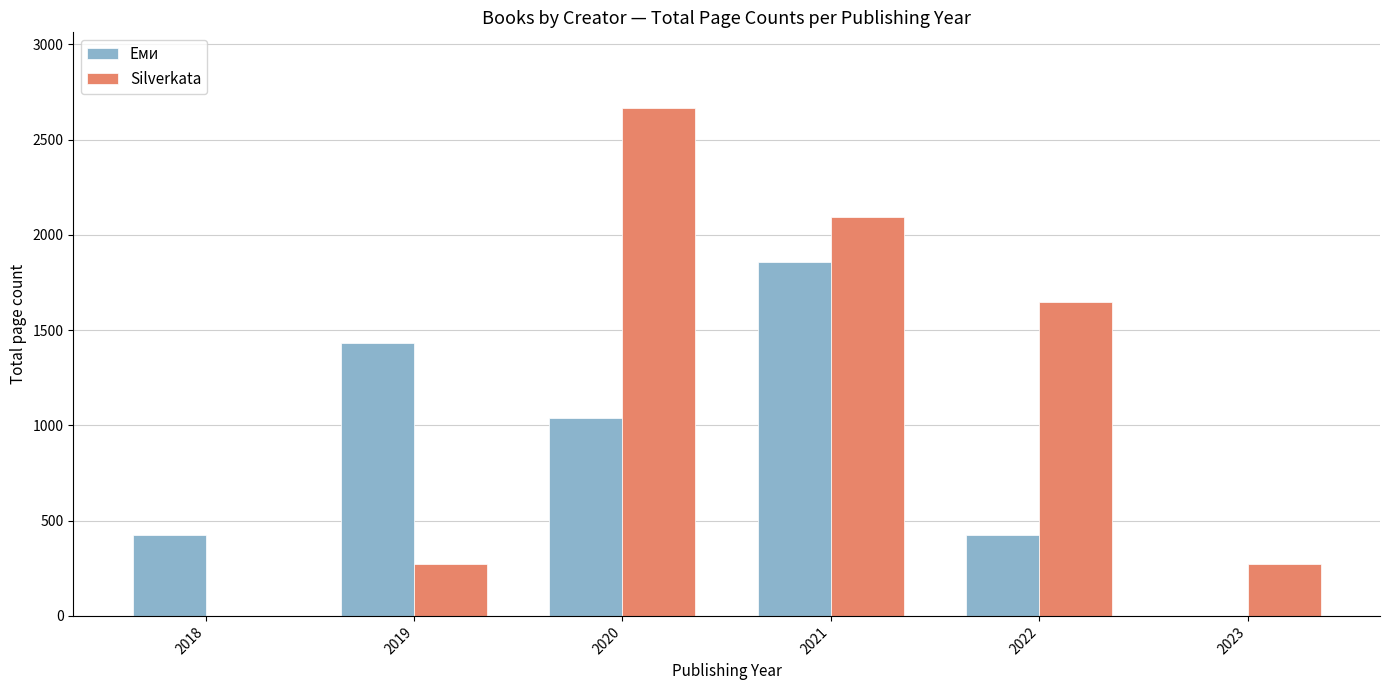

Between 2018 and 2020, which series saw the biggest shift?

Silverkata